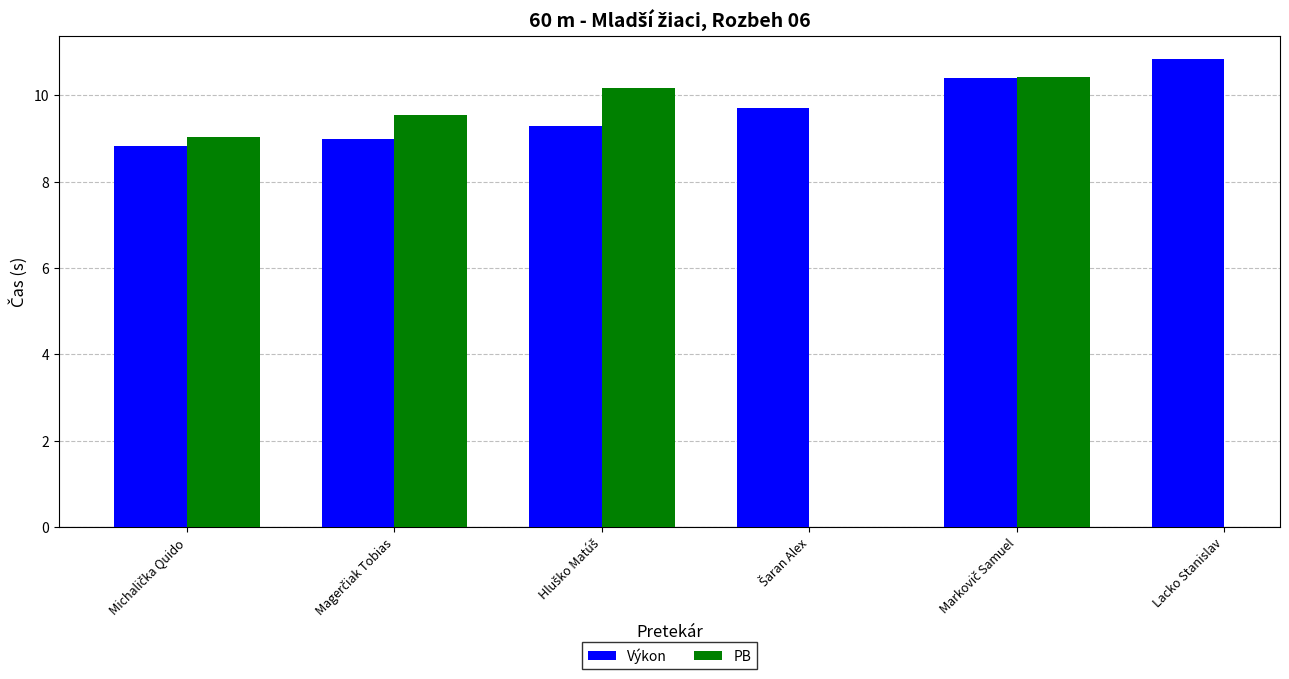

What is the difference between the maximum and minimum values in the Výkon series?

2.0